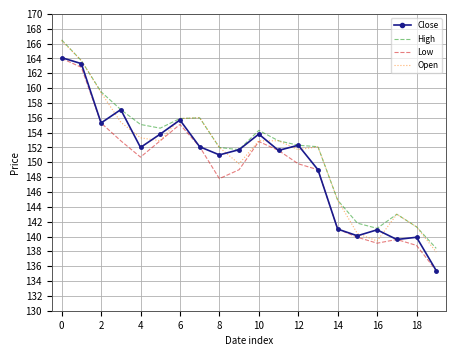

What is the average value of the High series?

151.7